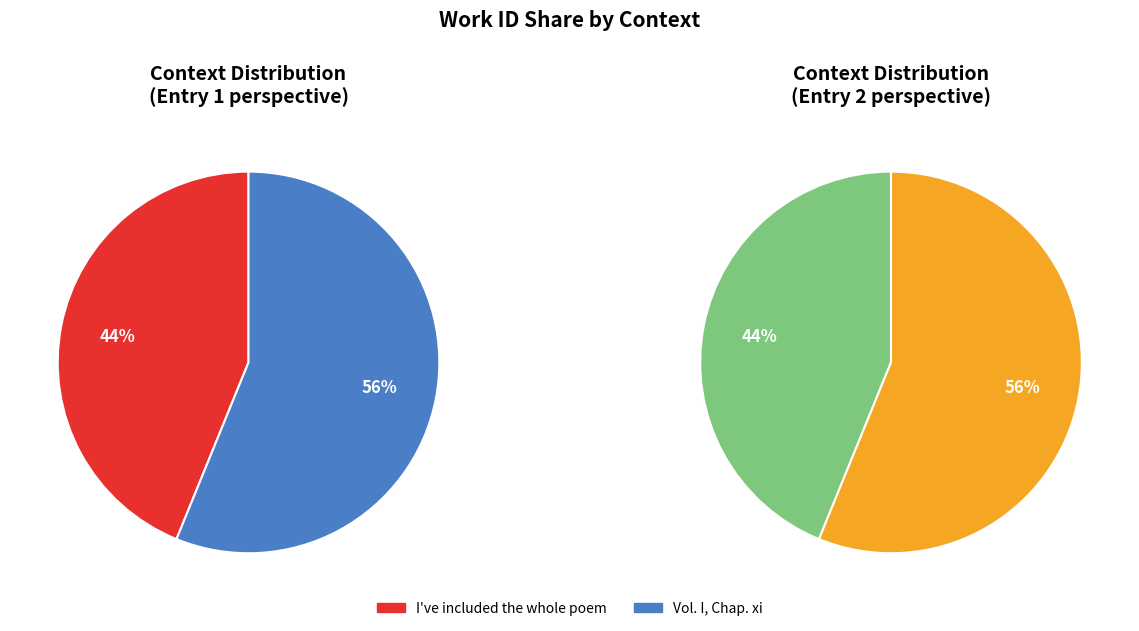

Is Vol. I, Chap. xi the majority of the pie?

Yes